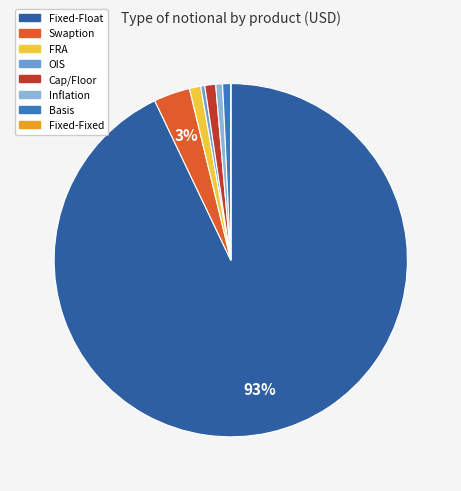

What is the largest slice in the pie chart?

Fixed-Float